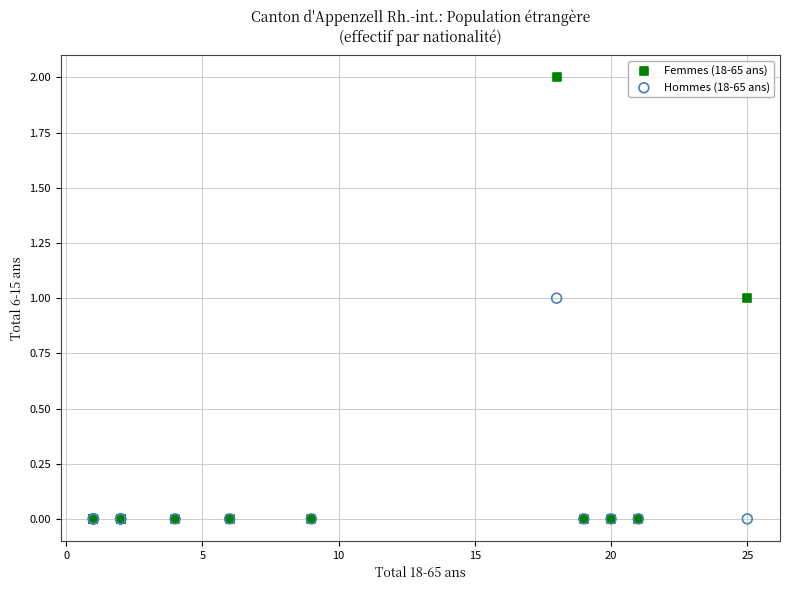

Which series contains the highest Y value?

Femmes (18-65 ans)